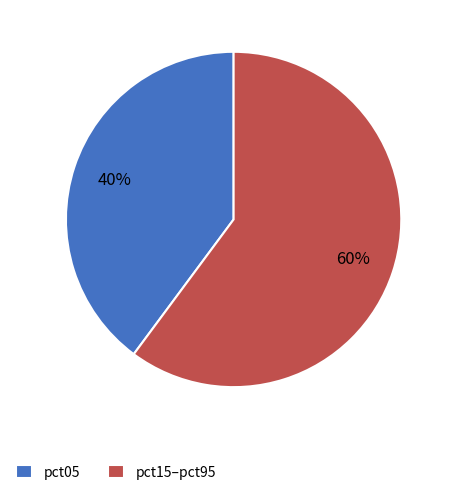

What percentage is the pct05 slice, to the nearest percent?

40%